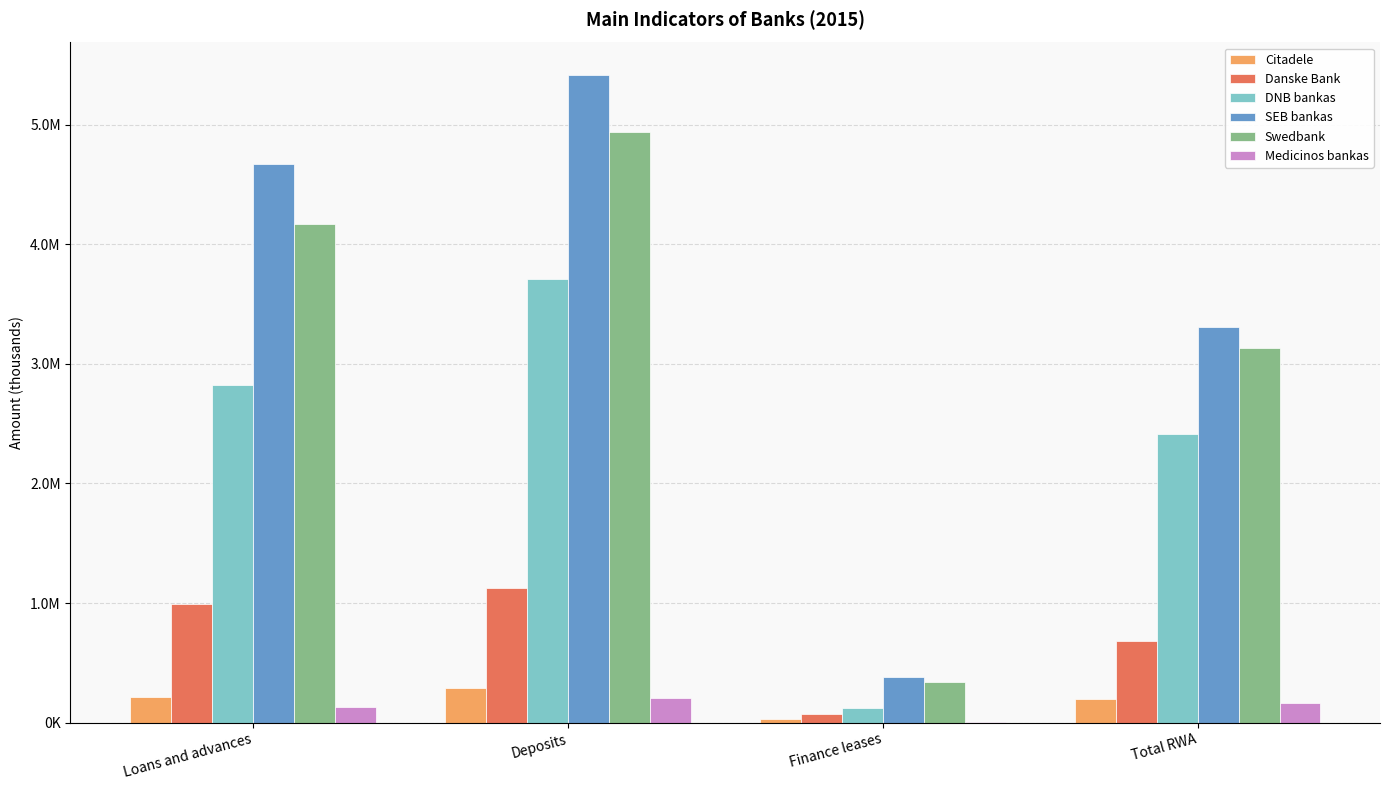

The Danske Bank series shows 349632.3 at Deposits. True or false?

False